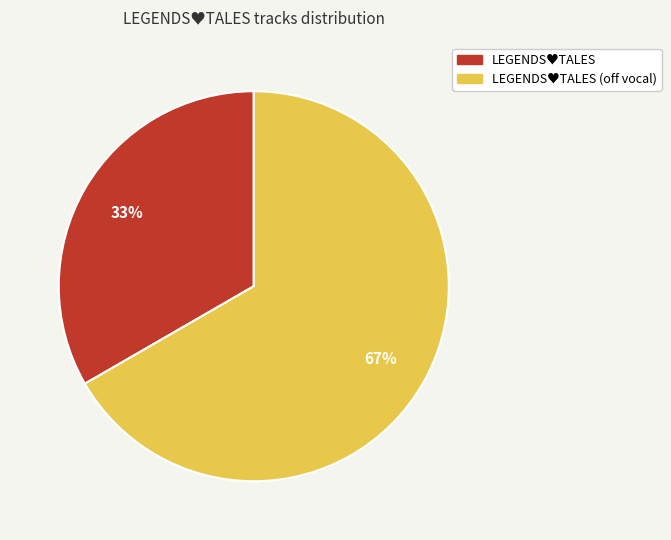

Is there a majority slice in this chart?

Yes